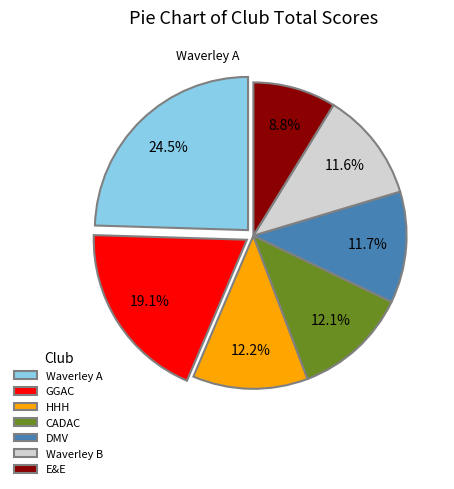

Count the number of slices in the pie.

7